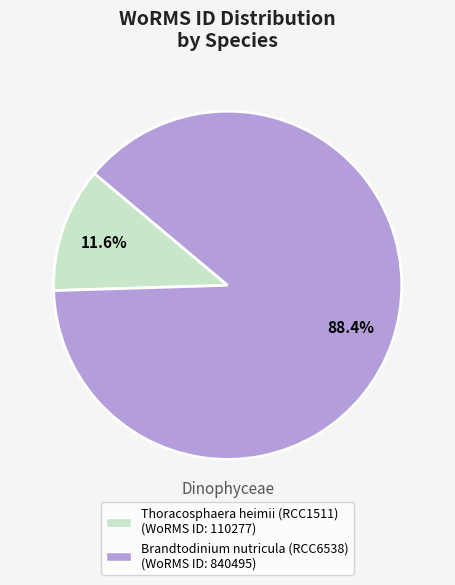

Is it true that Brandtodinium nutricula (RCC6538) is 97% of the pie?

False